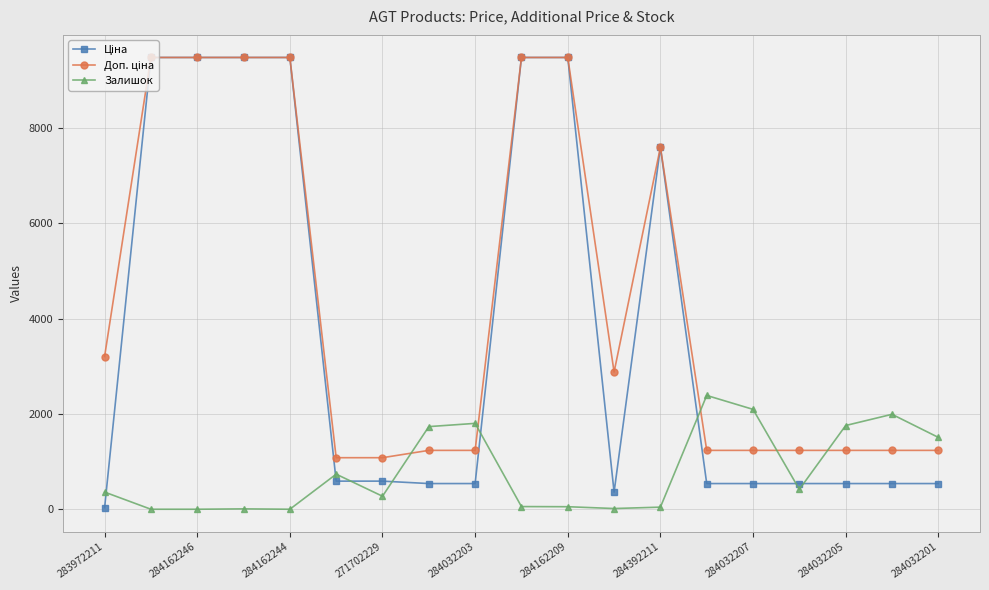

True or false: Залишок has more than 0 points higher than both neighbors.

True